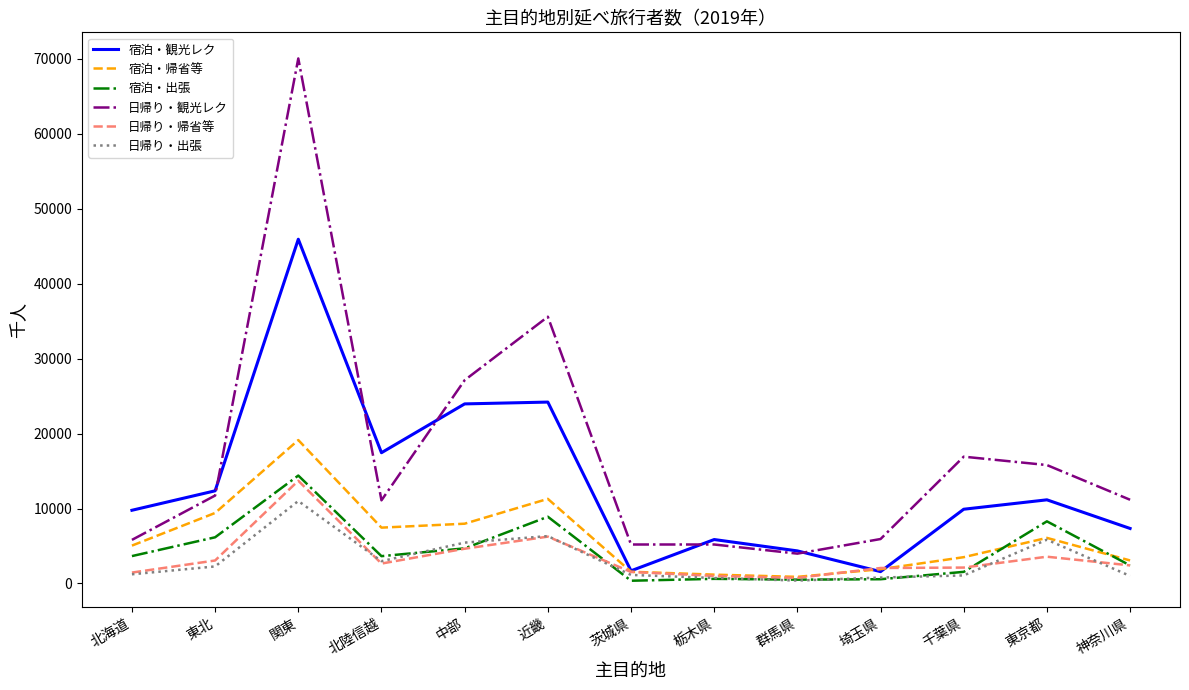

What is the minimum value shown in the chart?

363